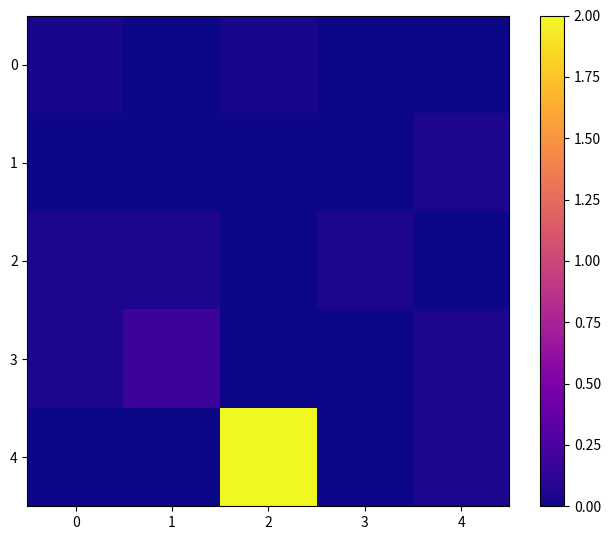

What is the difference between the highest and lowest values at 4?

0.1